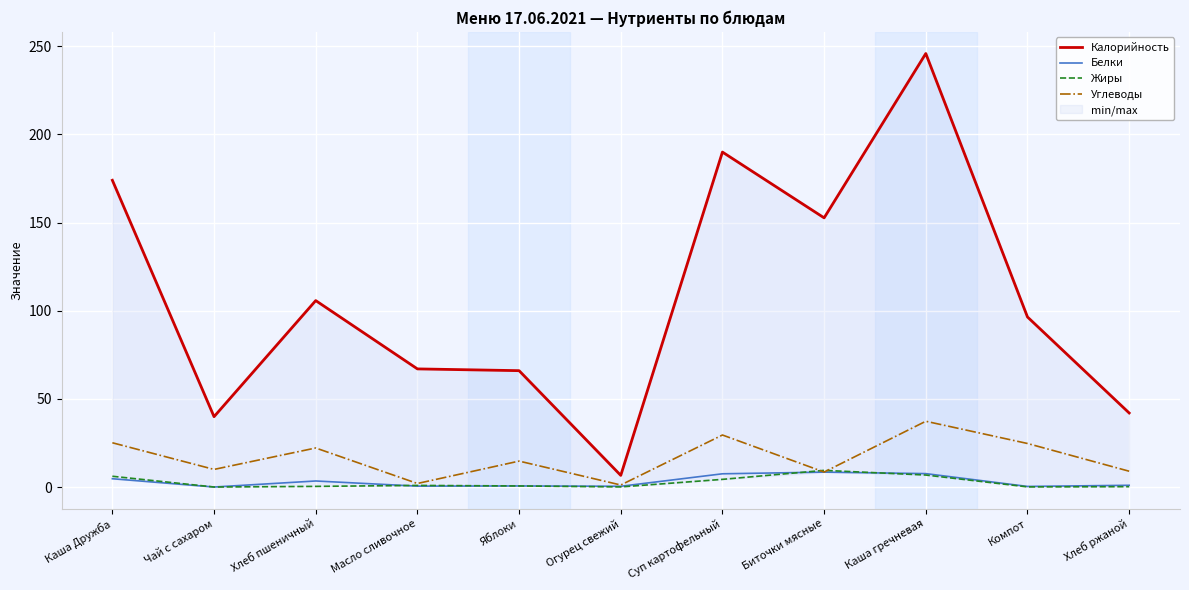

Where does the Калорийность series first go above 96?

Каша Дружба